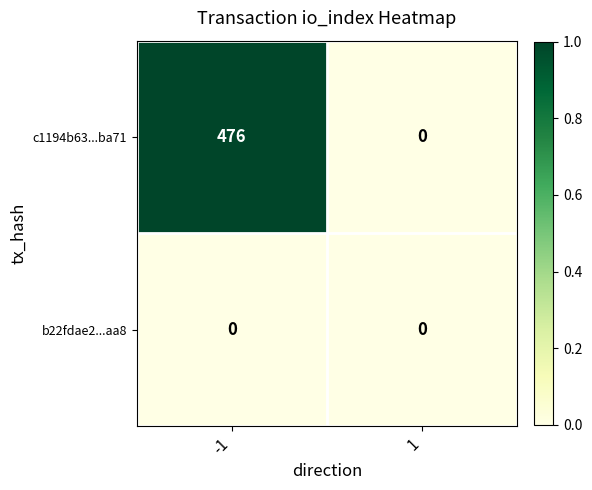

What is the sum of all c1194b63...ba71 values?

476